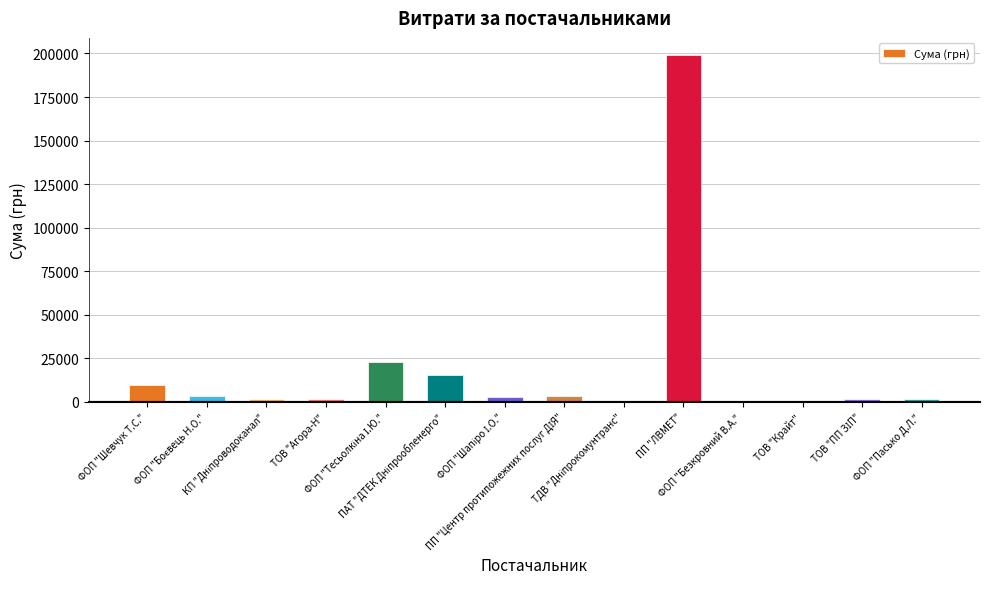

What is the maximum value shown in the chart?

199000.0